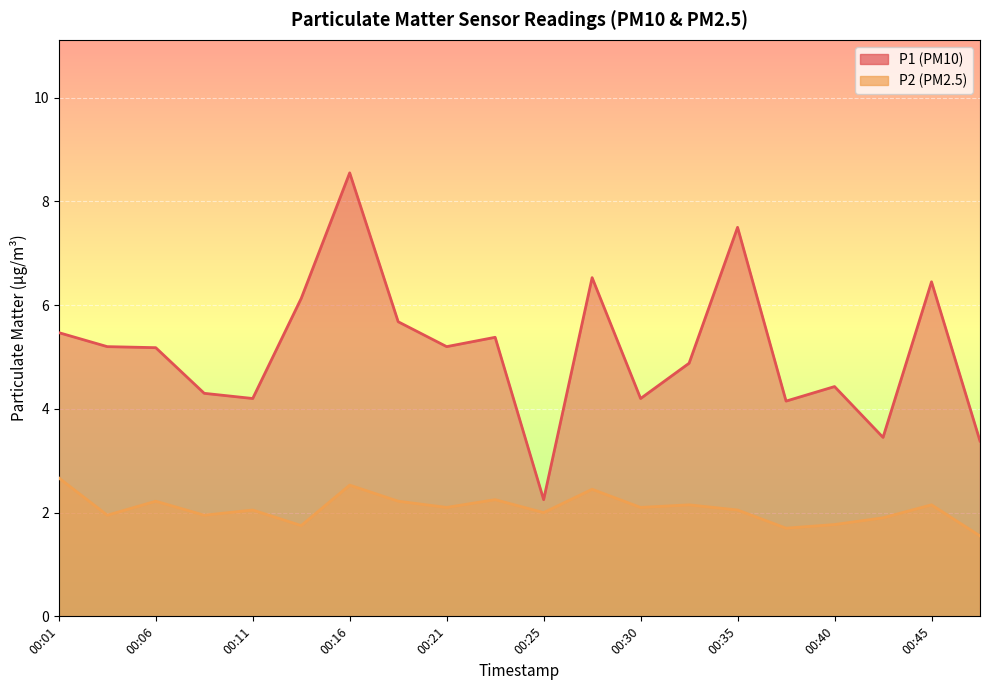

What is the approximate value of P1 at 00:38?

4.2